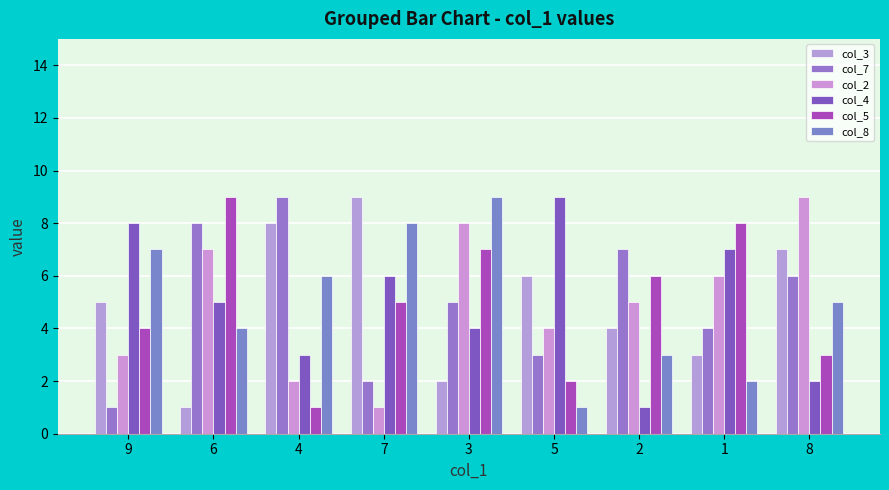

What is the spread (max minus min) of values at 2?

6